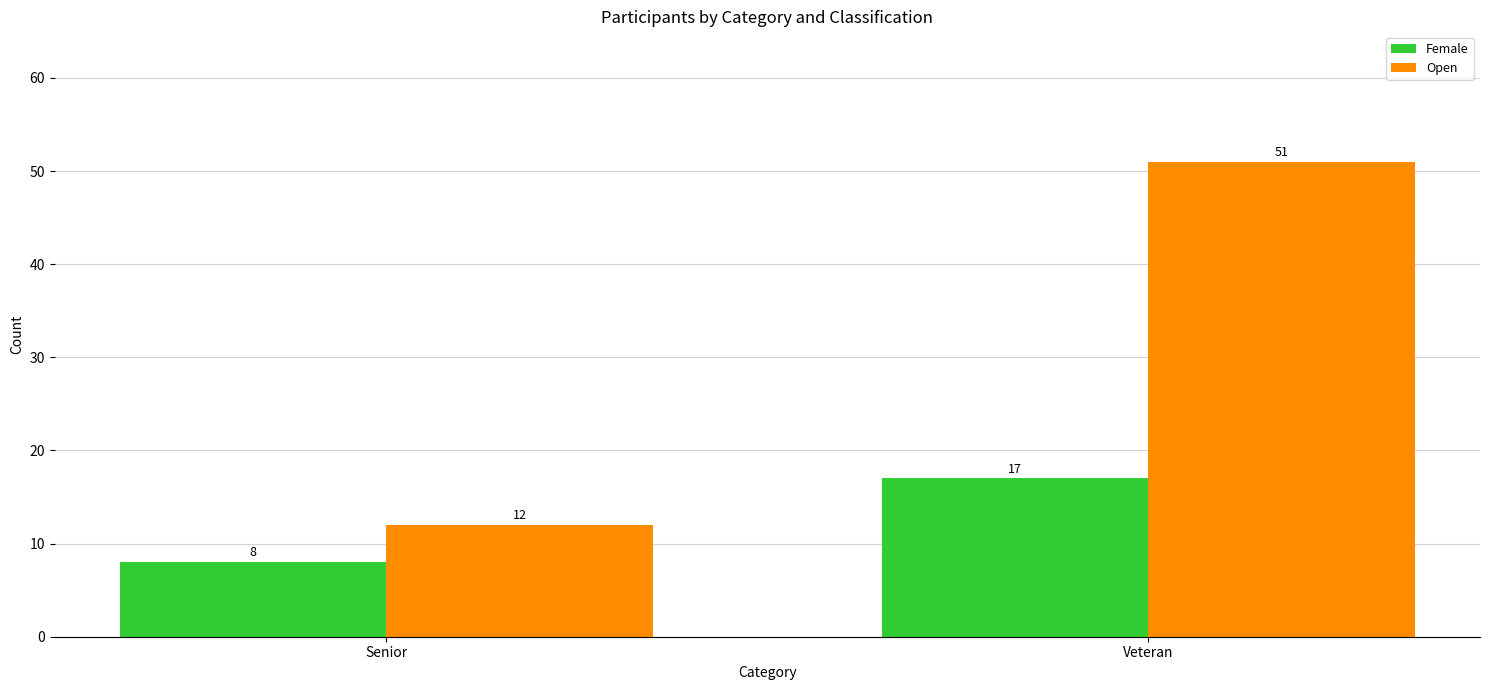

What is the spread (max minus min) of values at Veteran?

34